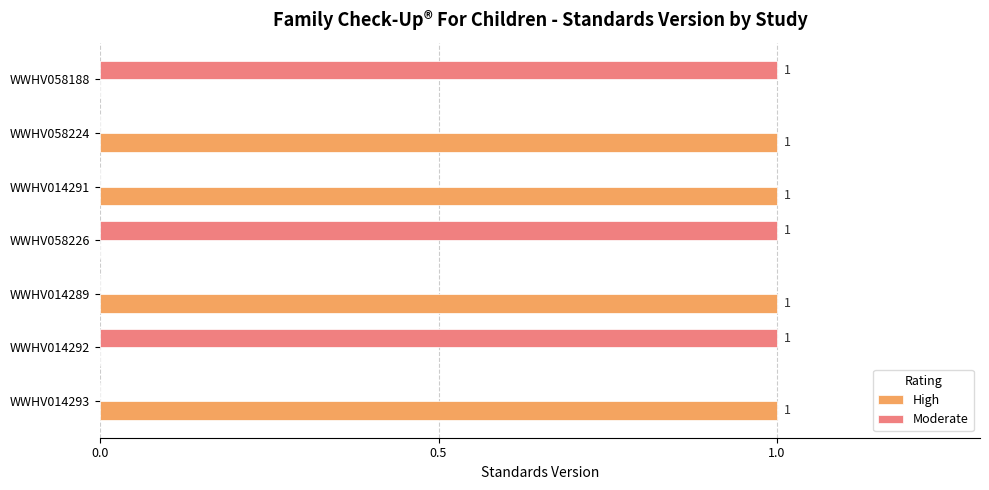

True or false: Moderate has a value of 1 at WWHV058226.

True